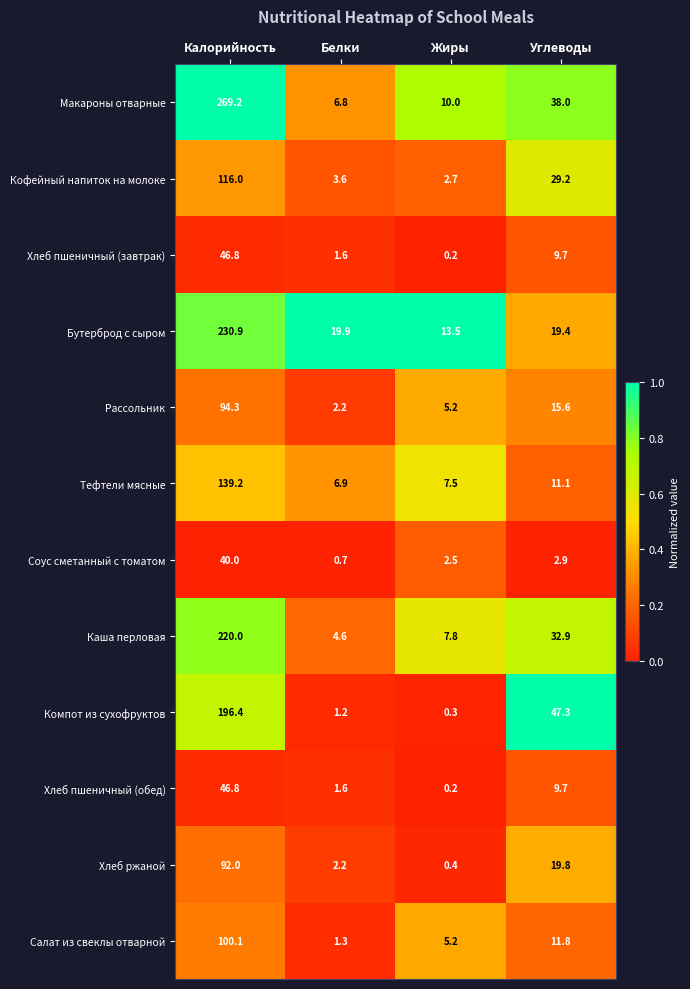

List the labels in order of Компот из сухофруктов value, smallest first.

Жиры, Белки, Углеводы, Калорийность